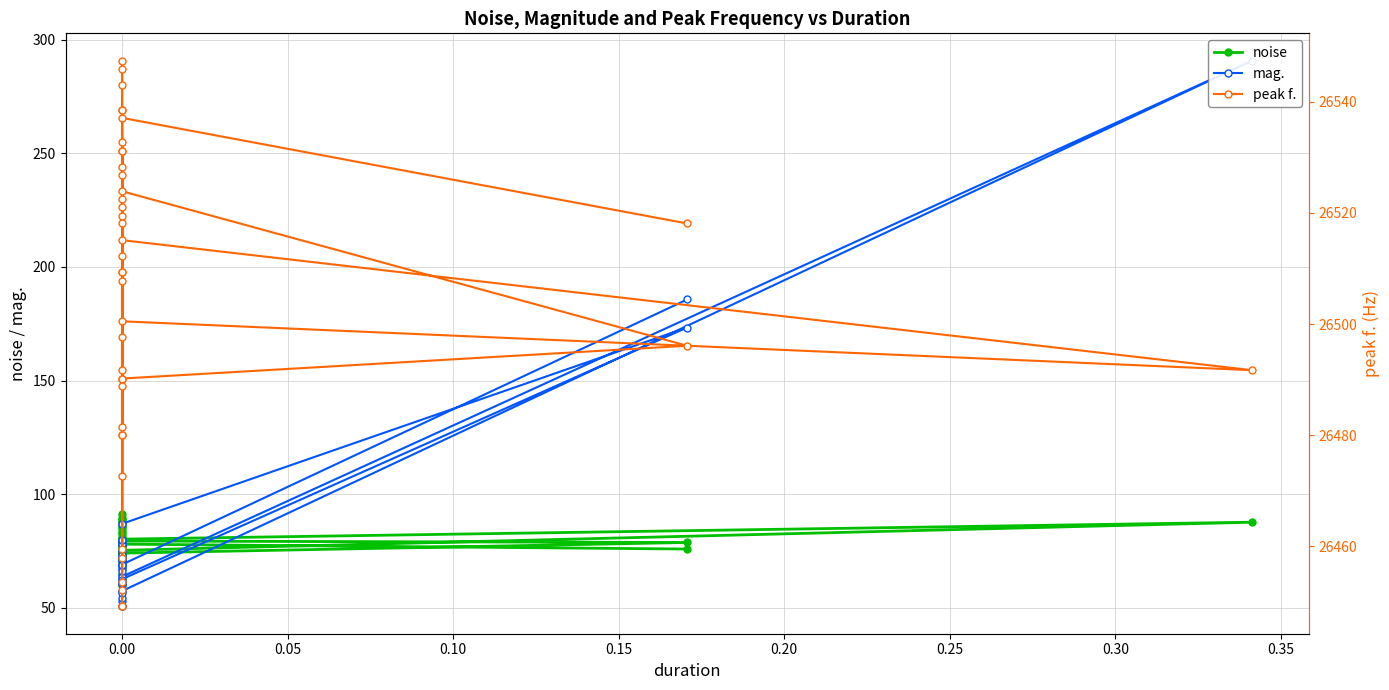

How many values in the mag. series exceed 69?

20